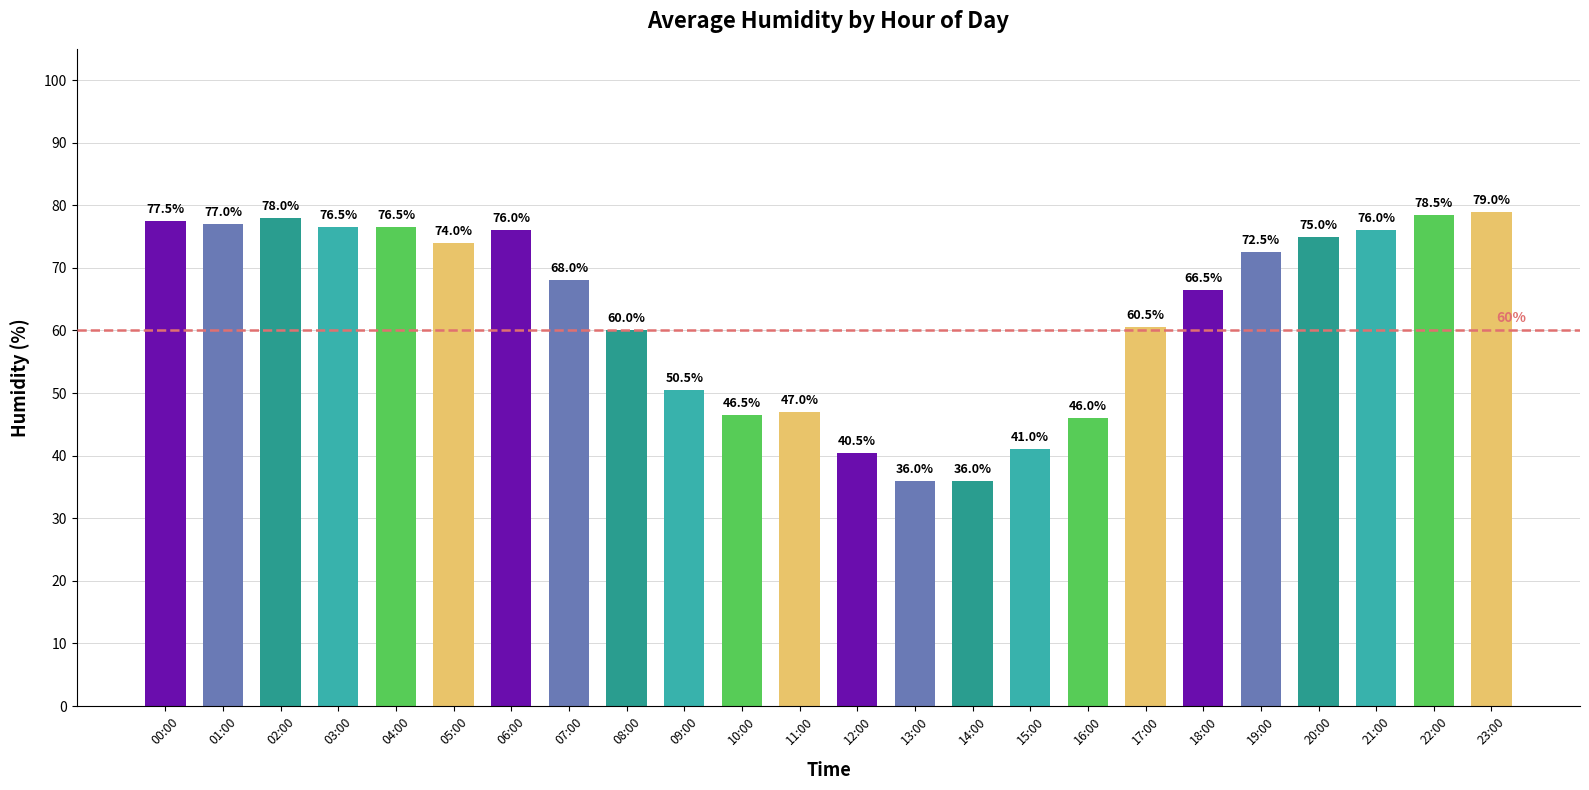

What is the approximate value at 09:00?

50.5